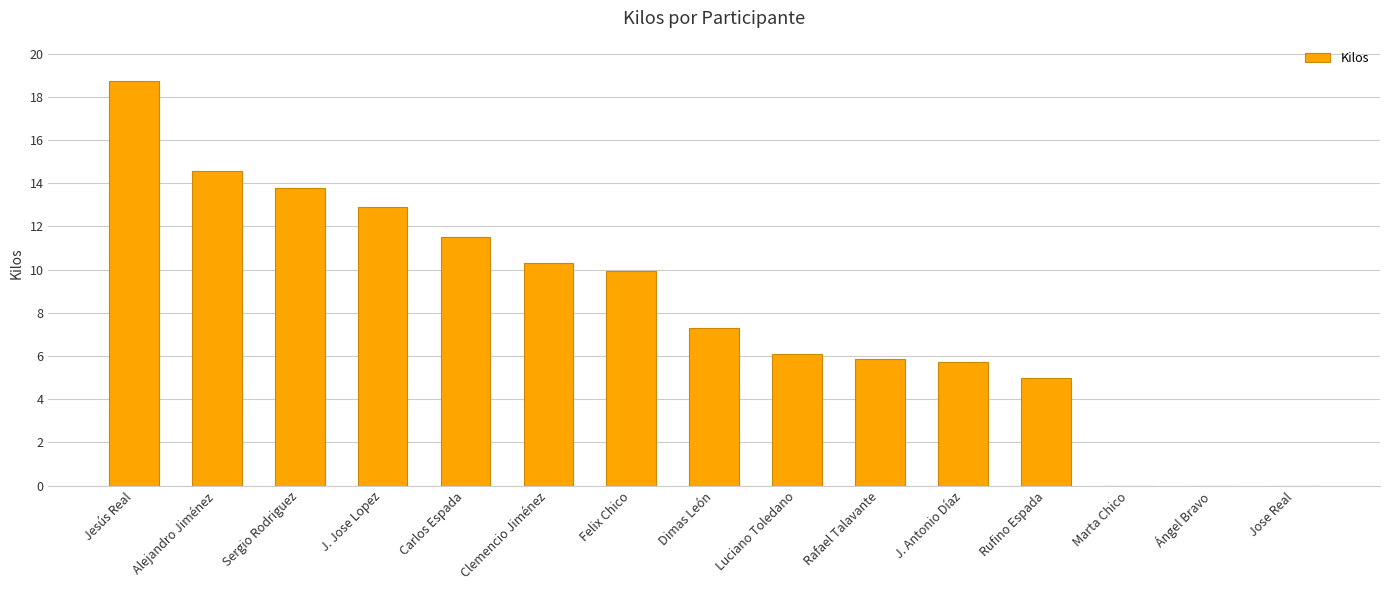

What is the sum of the values at J. Antonio Díaz and Jose Real?

5.7